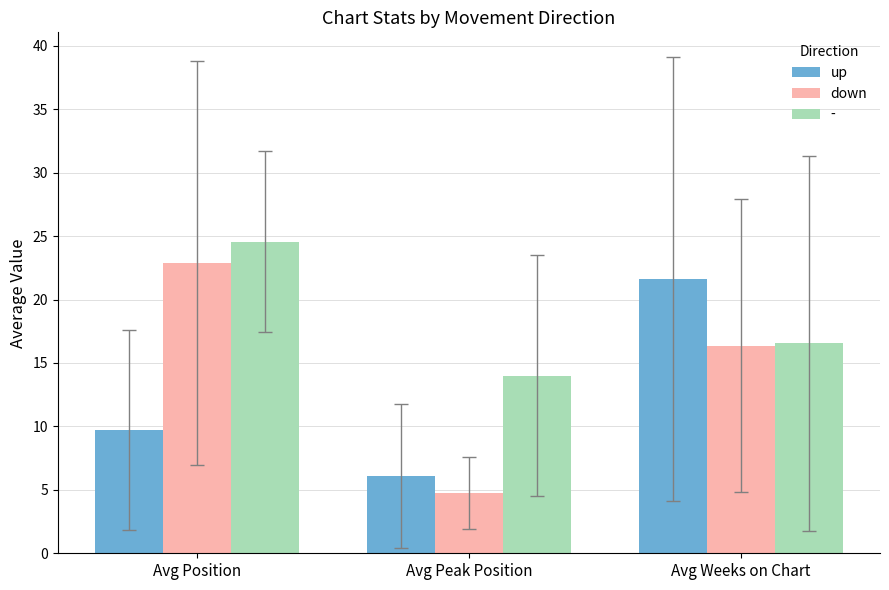

Where does the up series first go above 9?

Avg Position